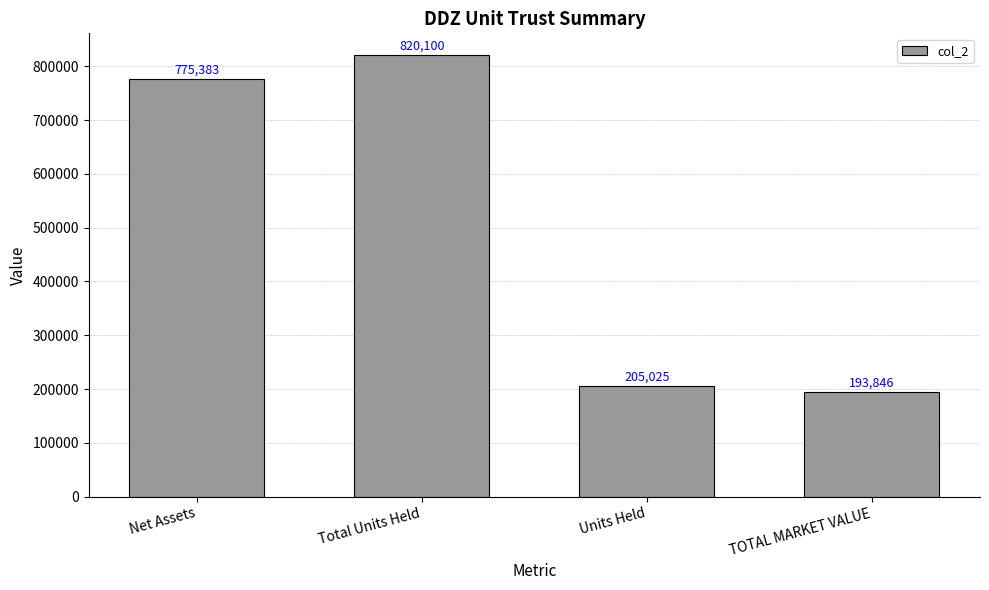

What is the label of the 1st bar from the right?

TOTAL MARKET VALUE